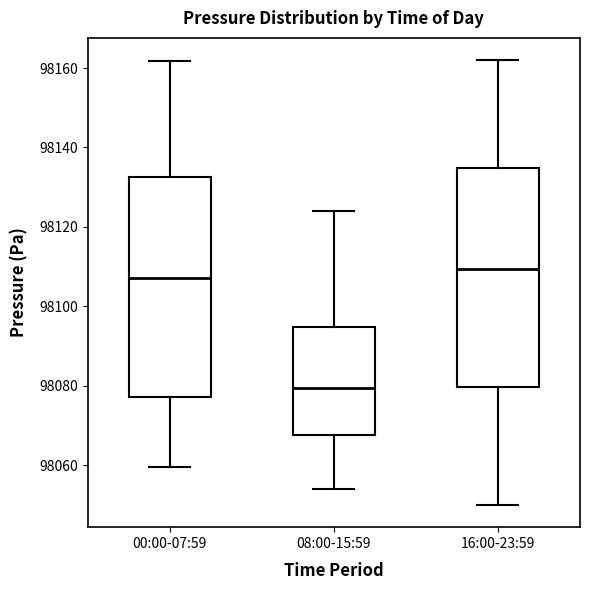

Where is the upper edge of the box for 16:00-23:59 on the y-axis? The values are not printed on the chart, so give them approximately, as read against the axis.

98134